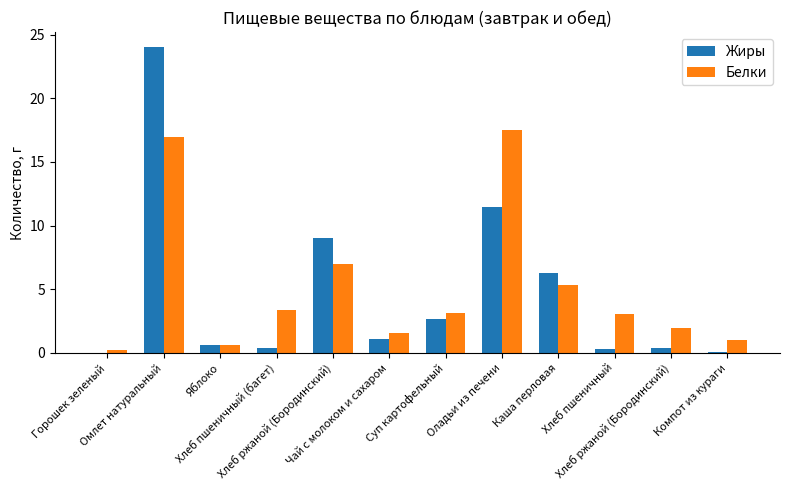

Count the number of categories in the chart.

12